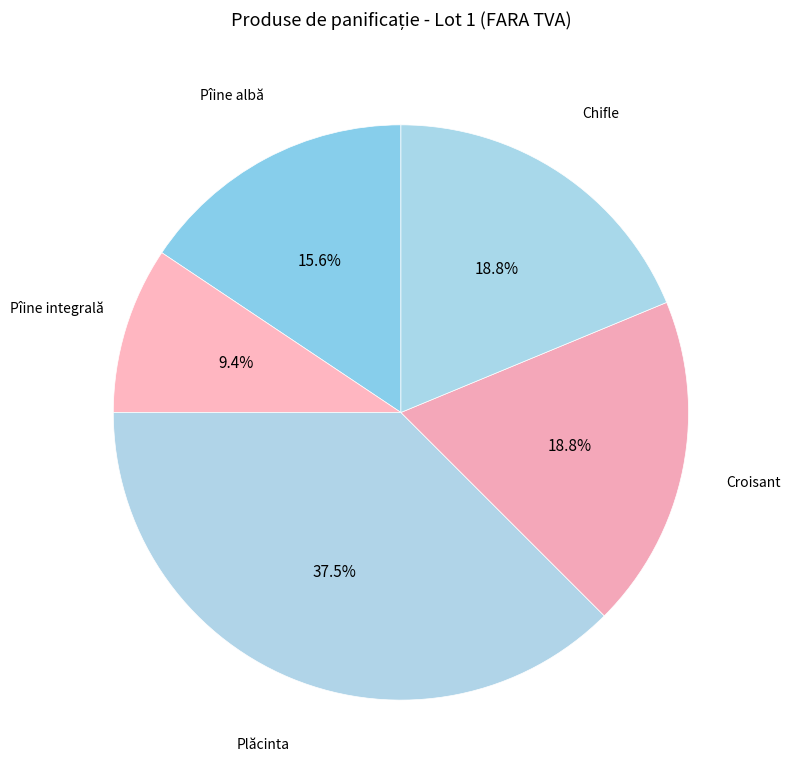

Is Pîine integrală the majority of the pie?

No